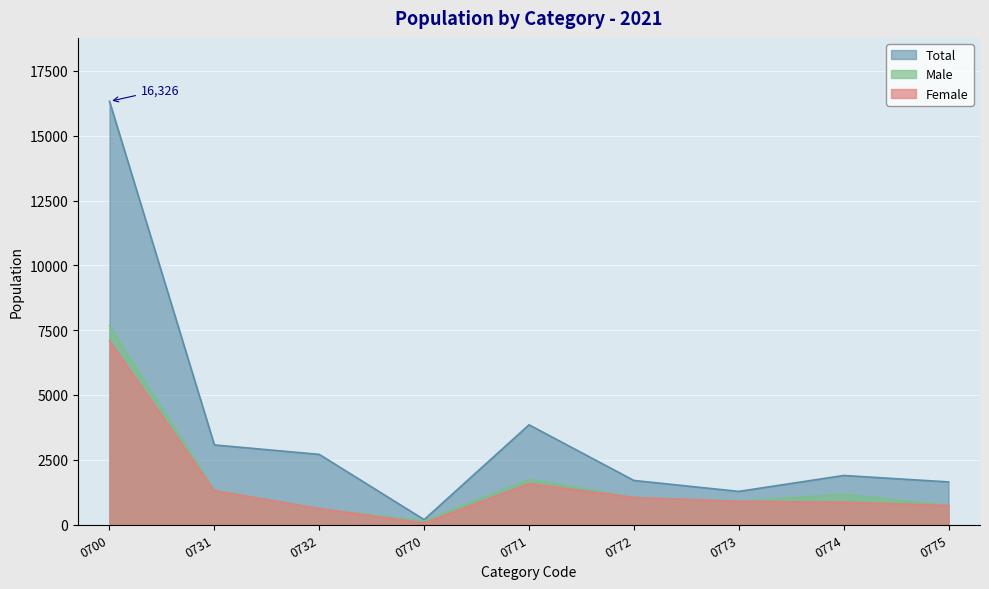

Which series has the largest total across all categories?

Total